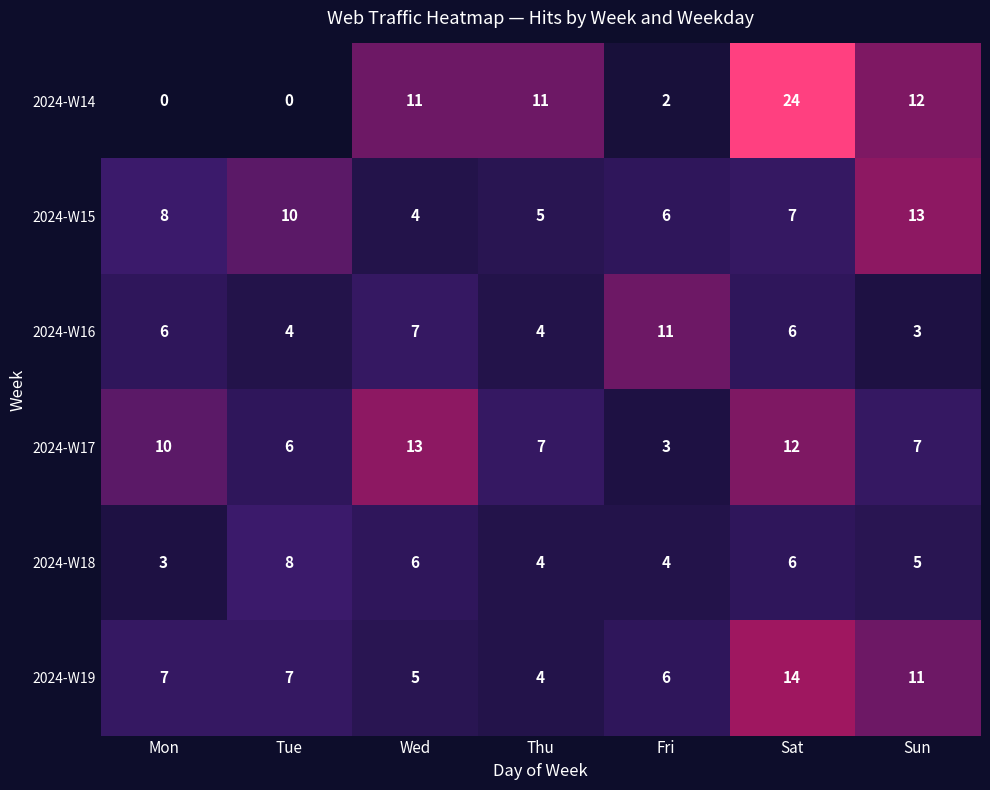

At how many categories does at least one series exceed 22?

1